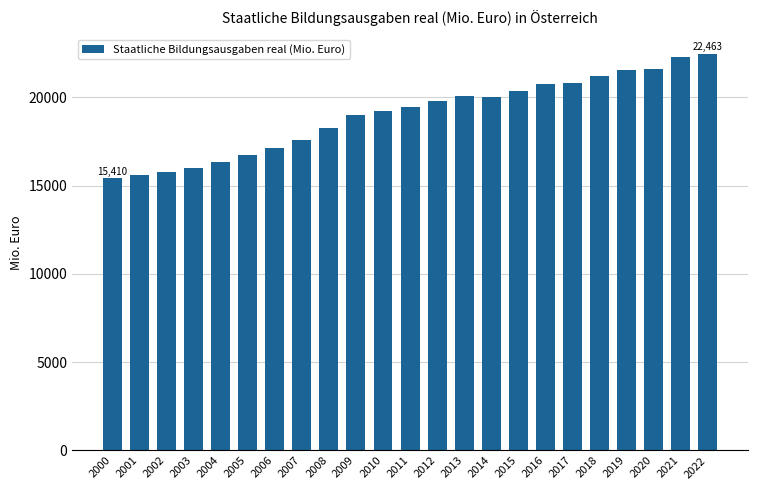

The value at 2004 is 22151.6. True or false?

False